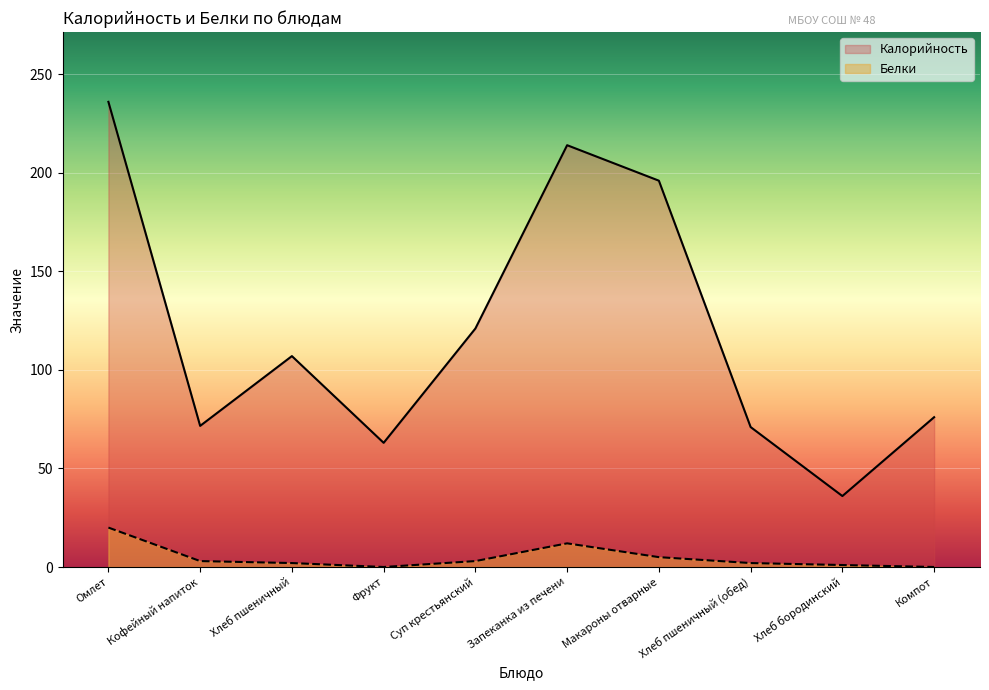

What is the value of the Калорийность point at the 4th from the left?

63.0